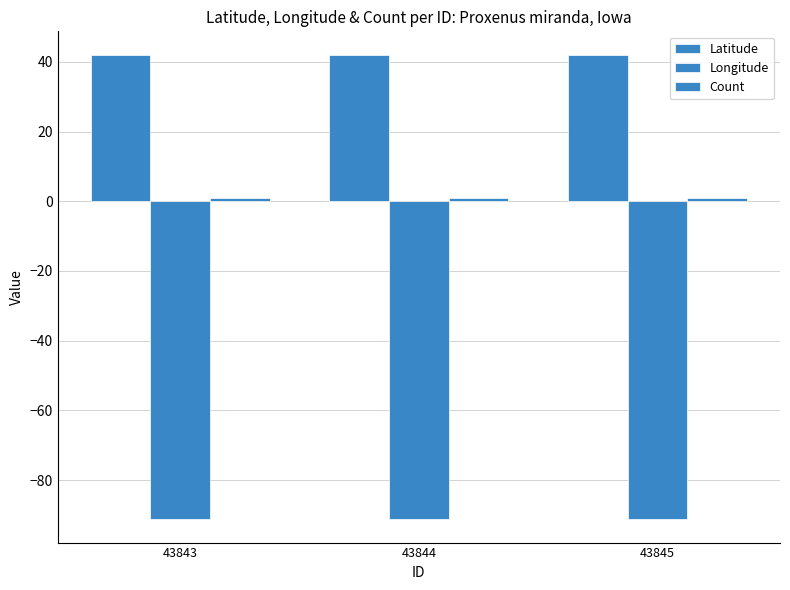

Is the value of Latitude at 43845 greater than the value of Longitude at 43843?

Yes